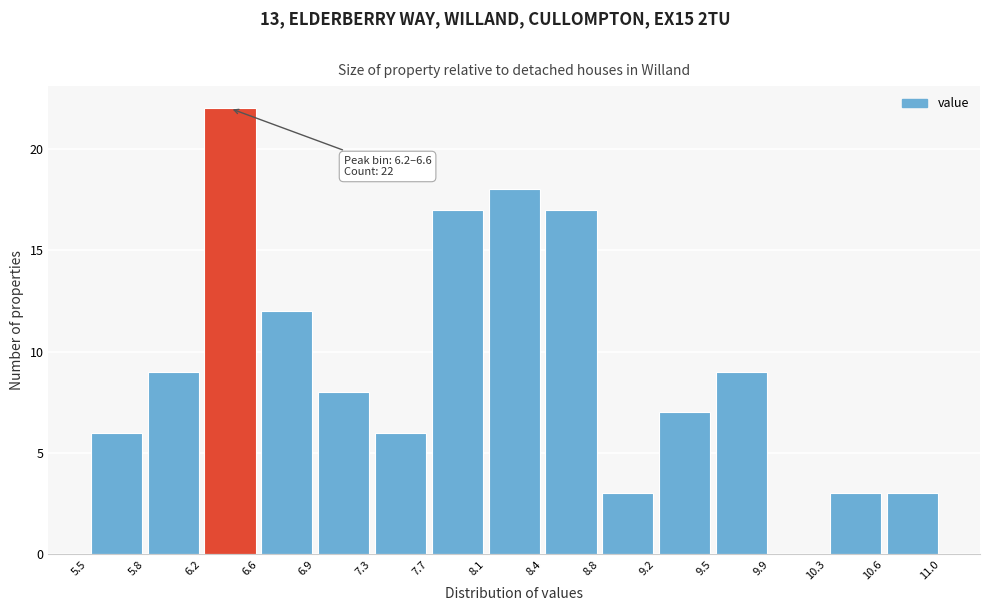

Over which range of the x-axis is the bar tallest?

6.2 to 6.6